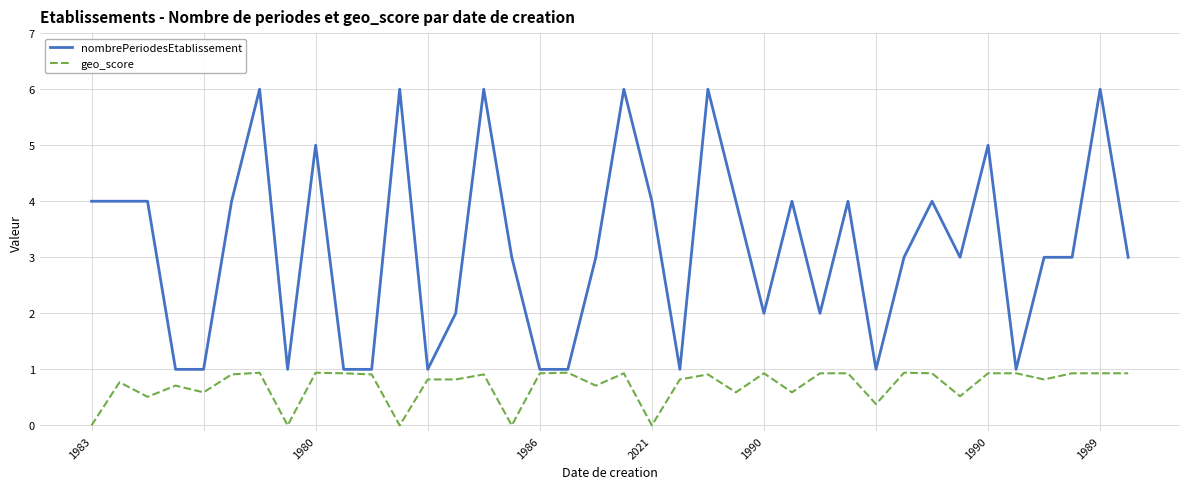

What is the greatest value displayed?

6.0